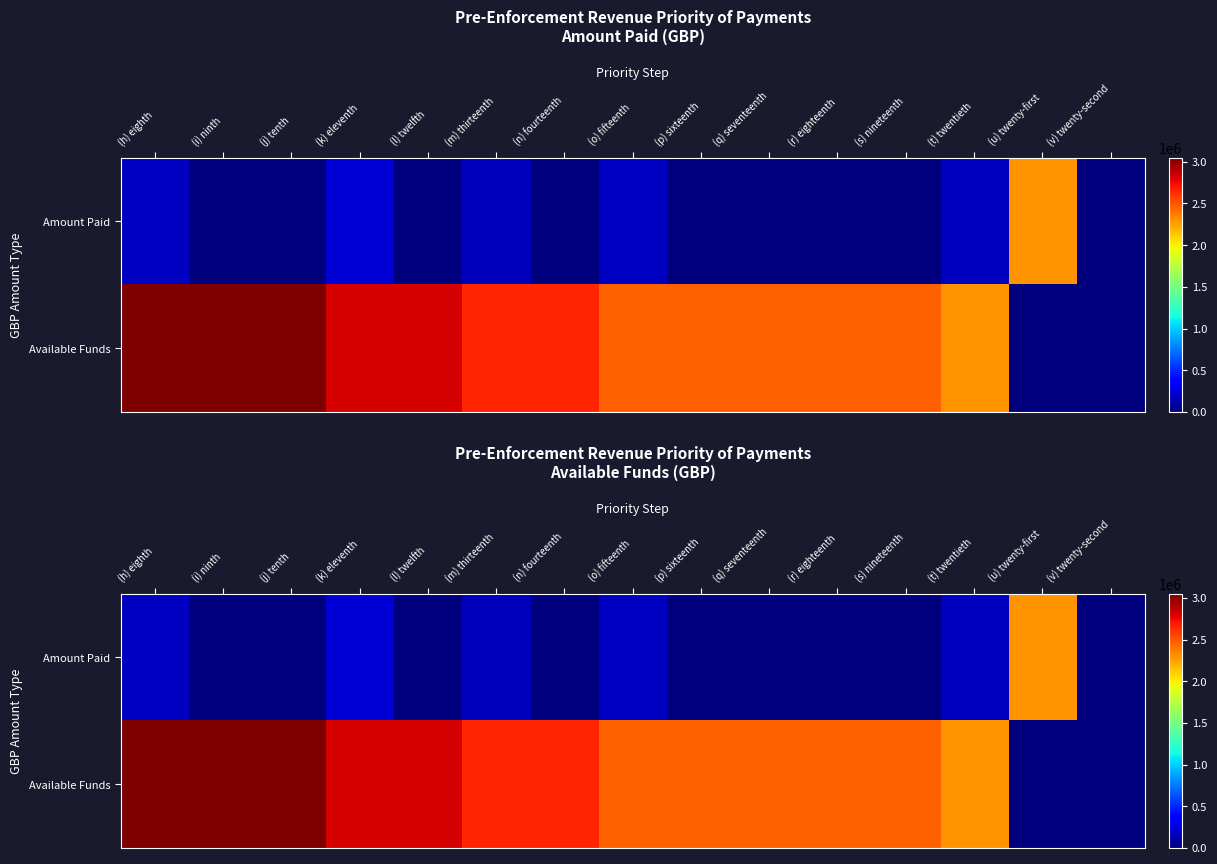

How many values in the Amount Paid series exceed 0?

6